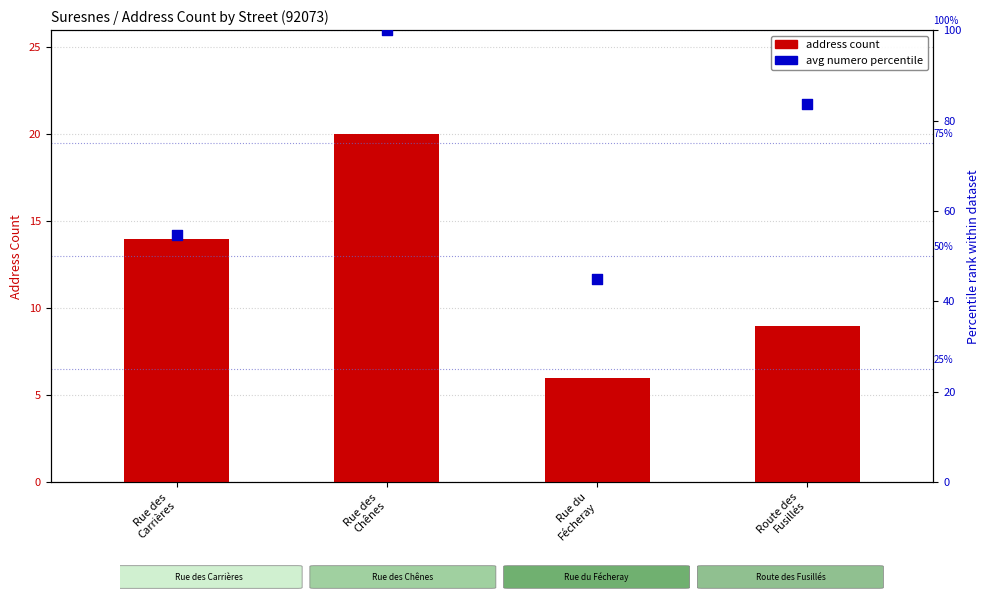

Which series has the largest total across all categories?

avg numero percentile